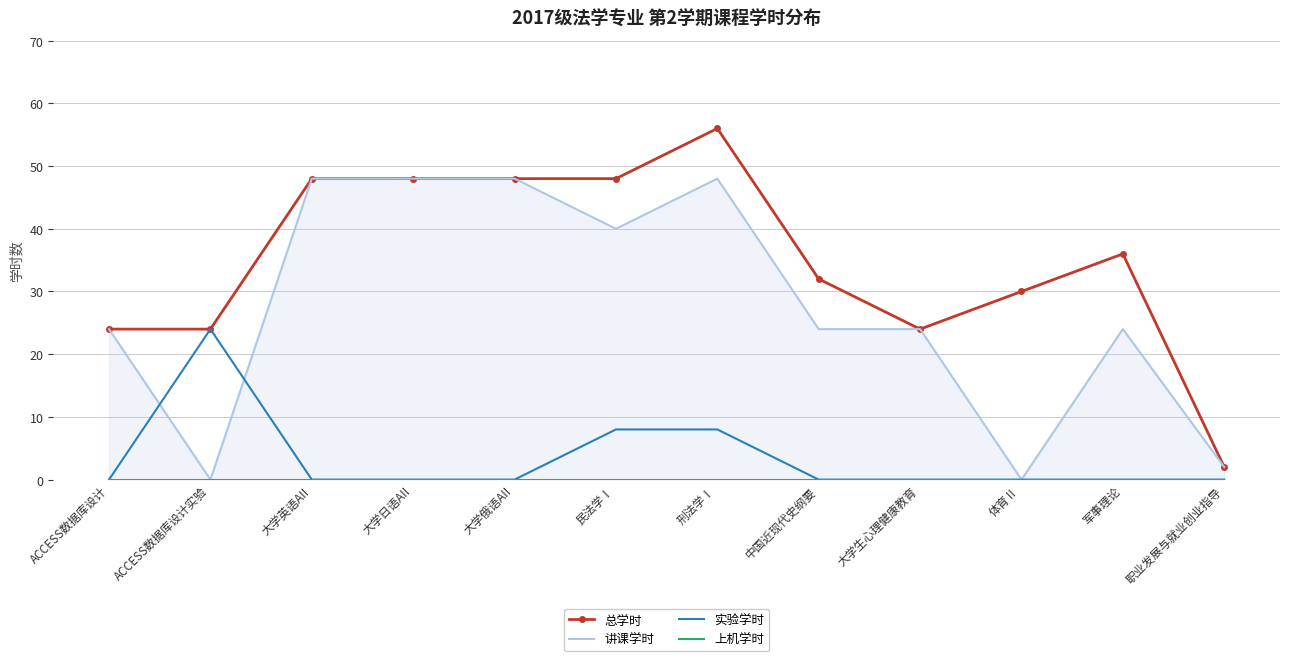

Which category has the highest value across all series?

刑法学Ⅰ